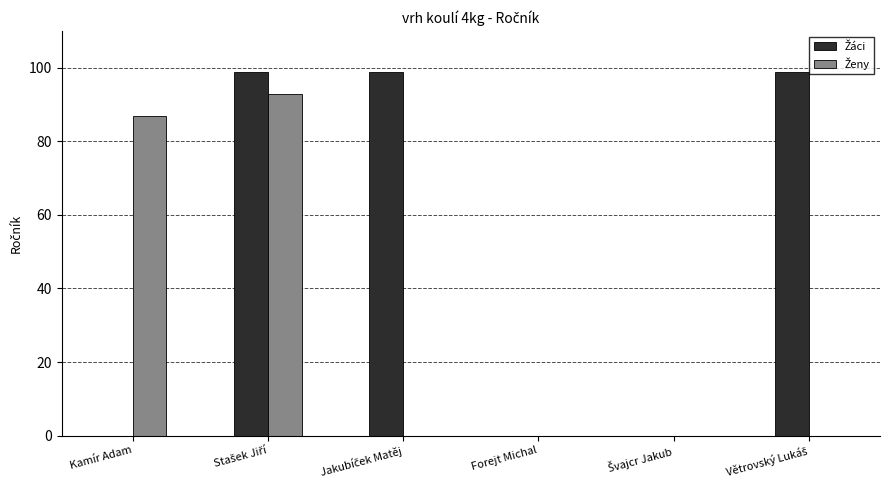

Which series has the largest total across all categories?

Žáci